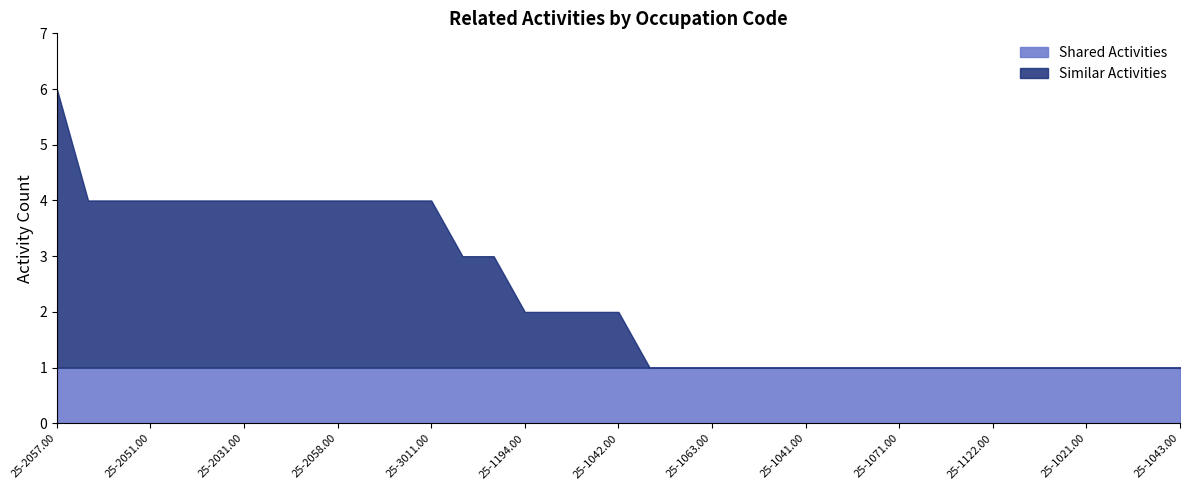

List the series in order of their overall mean, highest first.

Similar Activities, Shared Activities